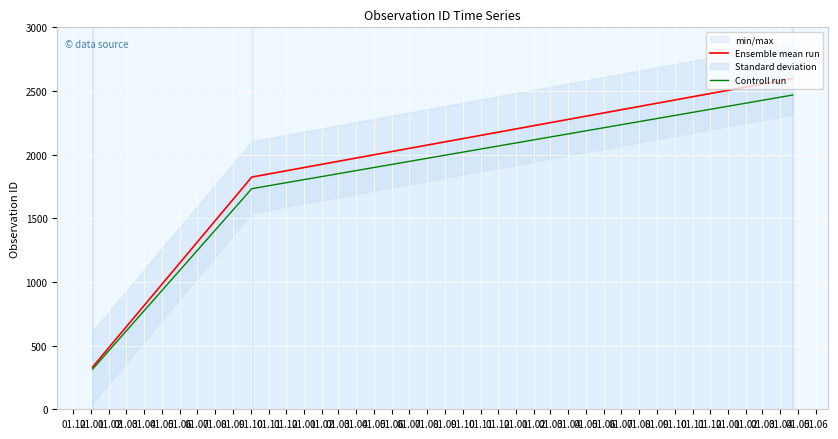

What is the lowest value of the Ensemble mean run series?

332.0